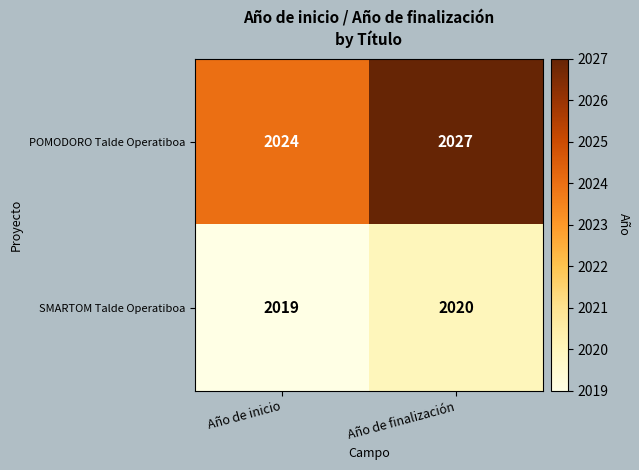

What is the total value across all series at Año de finalización?

4047